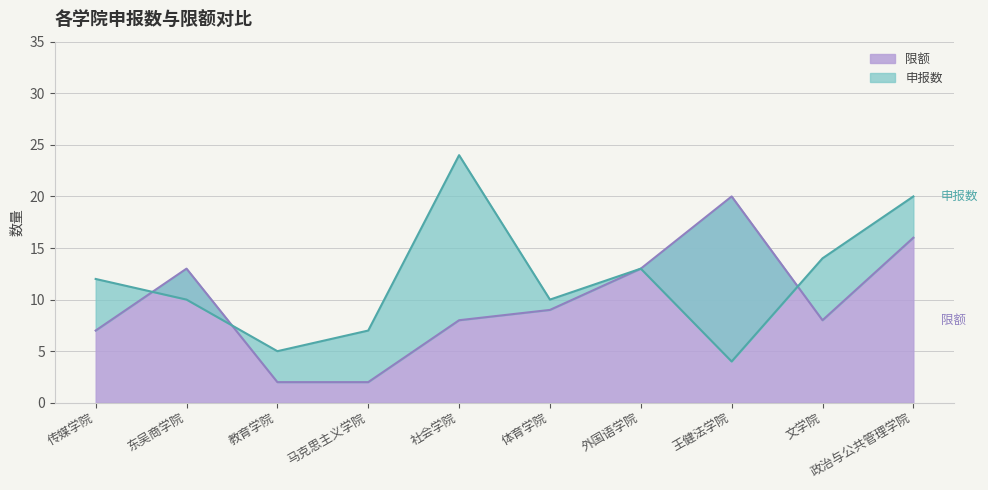

True or false: 限额 has a value of 6 at 政治与公共管理学院.

False